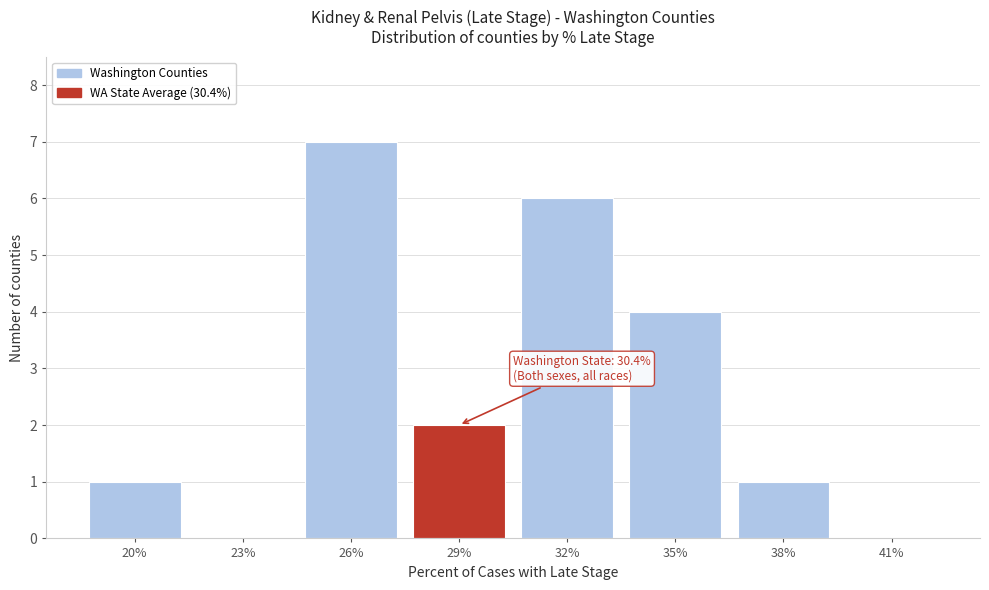

Reading right to left, list all the values displayed in this chart.

41%=0	38%=1	35%=4	32%=6	29%=2	26%=7	23%=0	20%=1